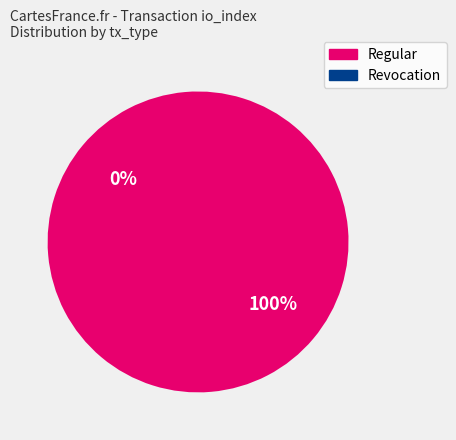

How many segments does this pie chart have?

2